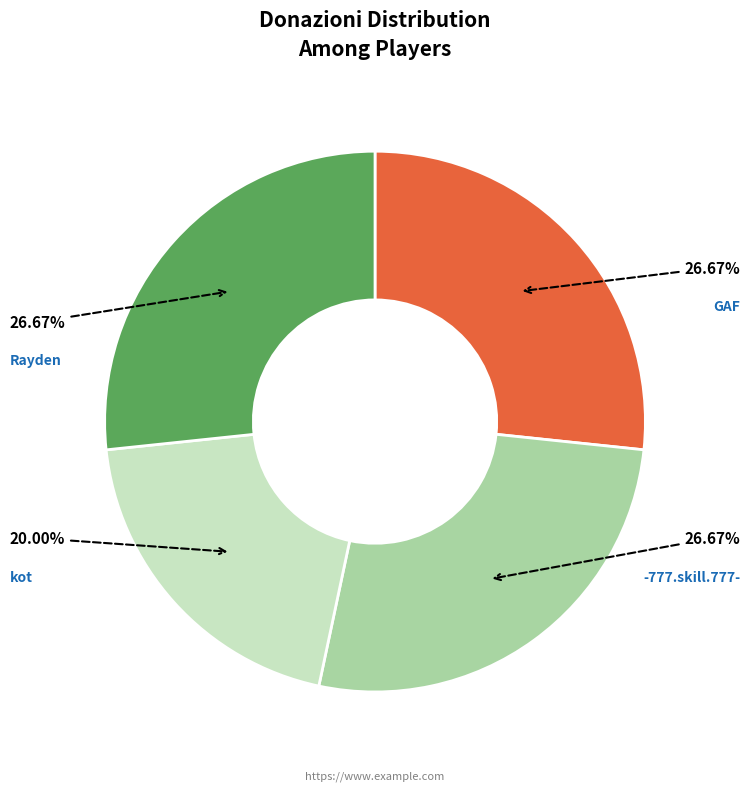

Is there a majority slice in this chart?

No